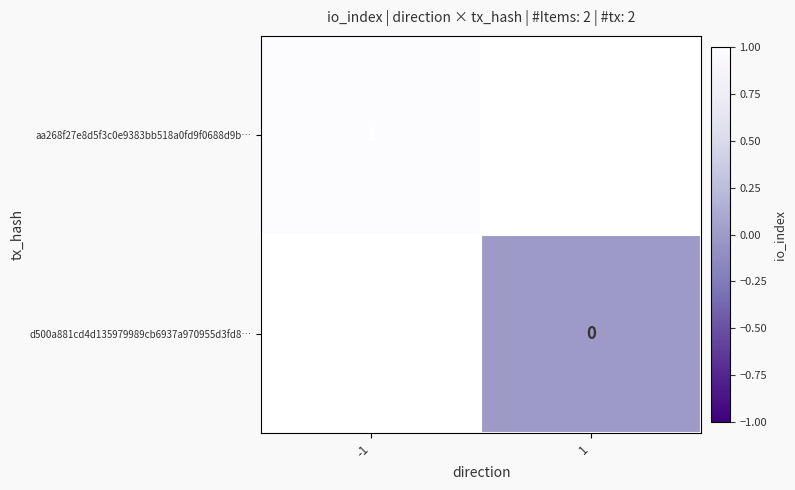

Is the value of aa268f27e8d5f3c0e9383bb518a0fd9f0688d9b… at -1 greater than the value of d500a881cd4d135979989cb6937a970955d3fd8… at 1?

Yes